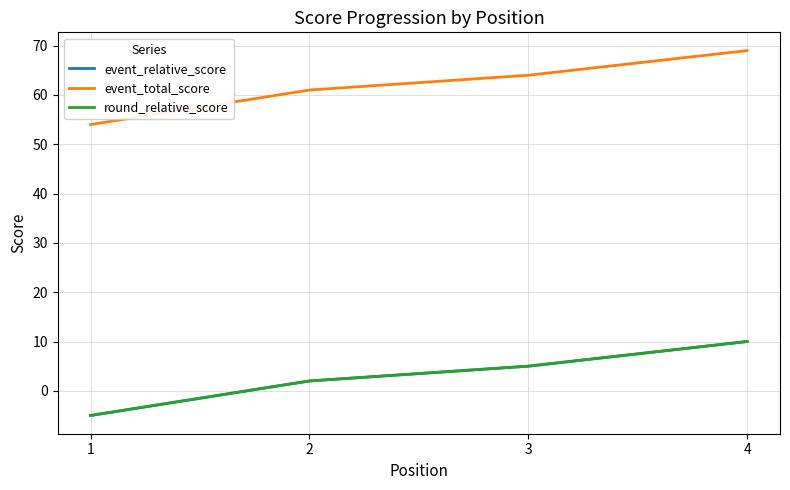

How many negative values does the event_relative_score series have?

1